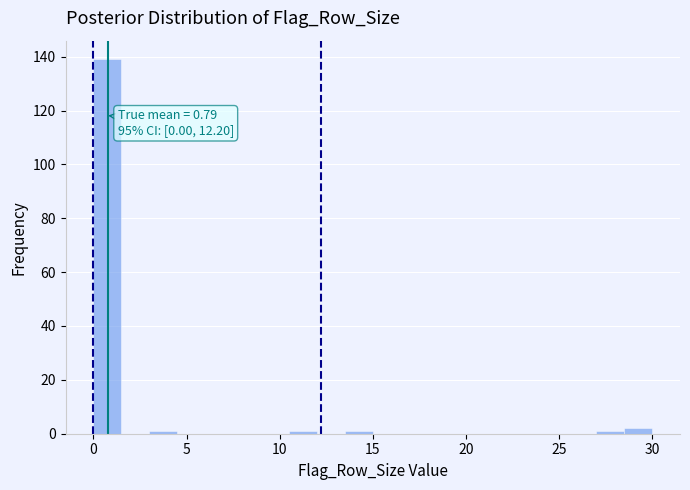

Read against the x-axis, roughly where is the centre of the tallest bar?

1.0